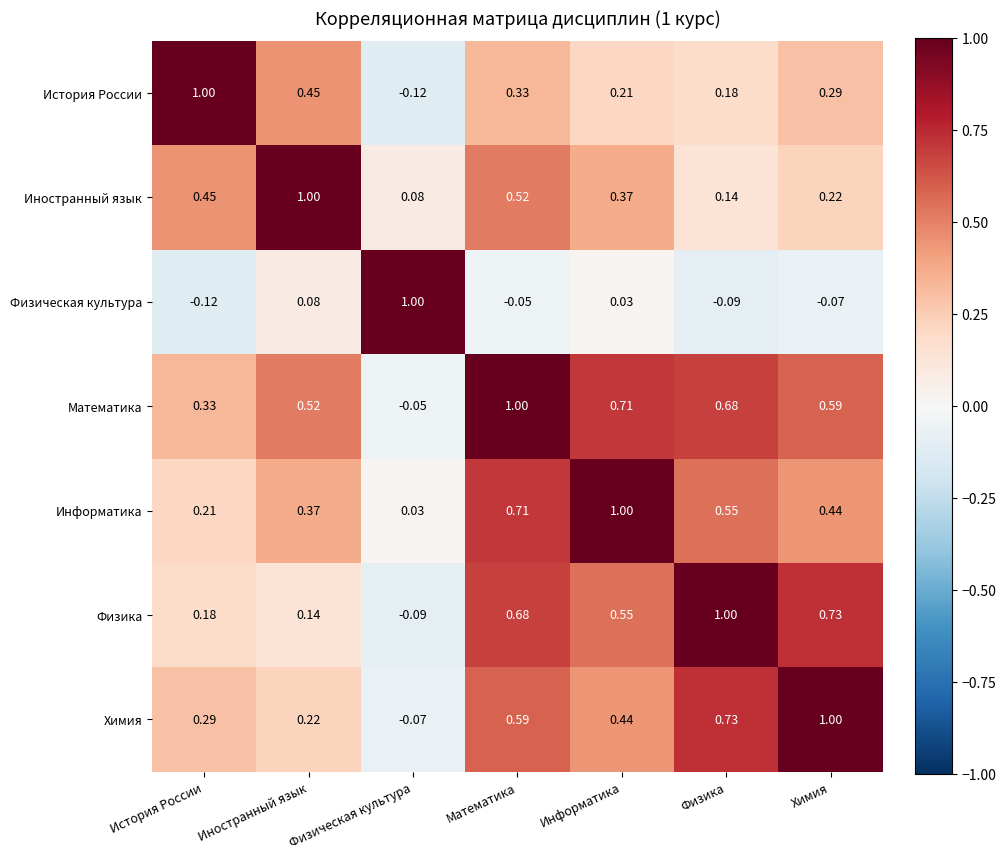

Is the value of Информатика at Иностранный язык greater than the value of История России at Иностранный язык?

No